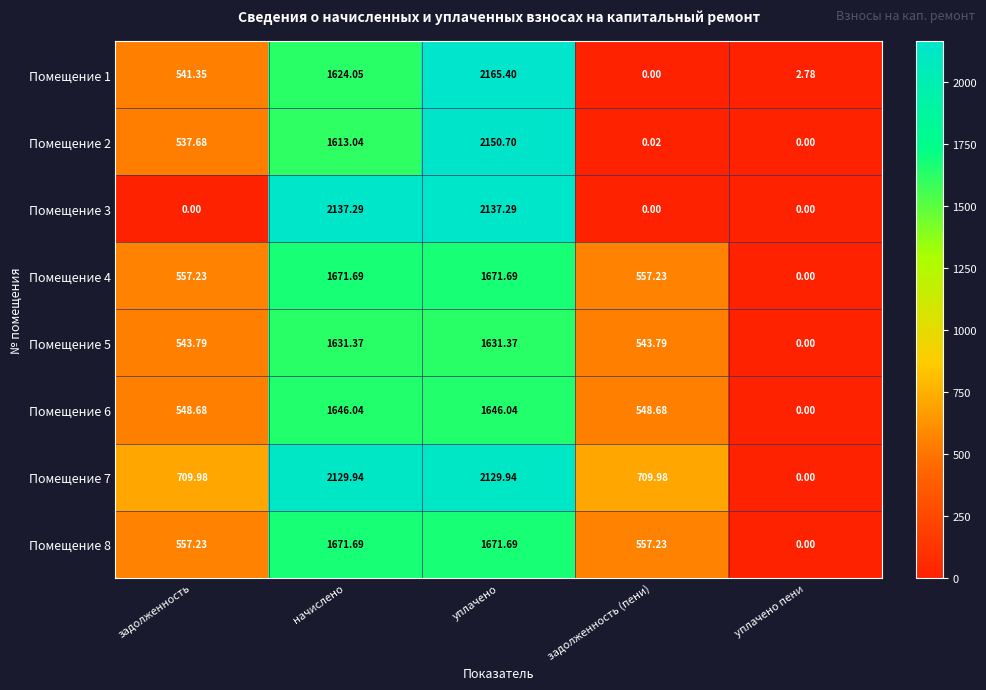

Is the value of Помещение 6 at задолженность (пени) greater than the value of Помещение 1 at уплачено?

No